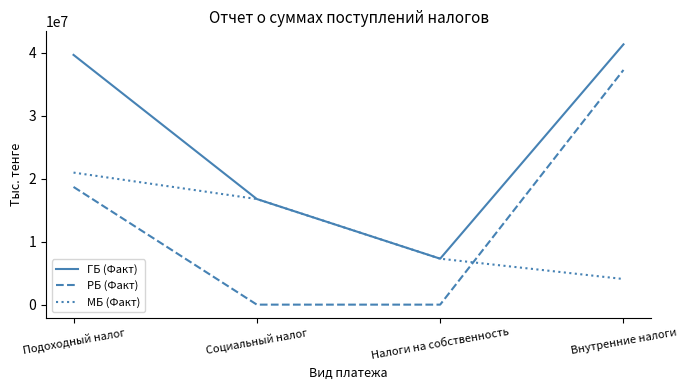

True or false: ГБ (Факт) has a value of 7294247 at Налоги на собственность.

True